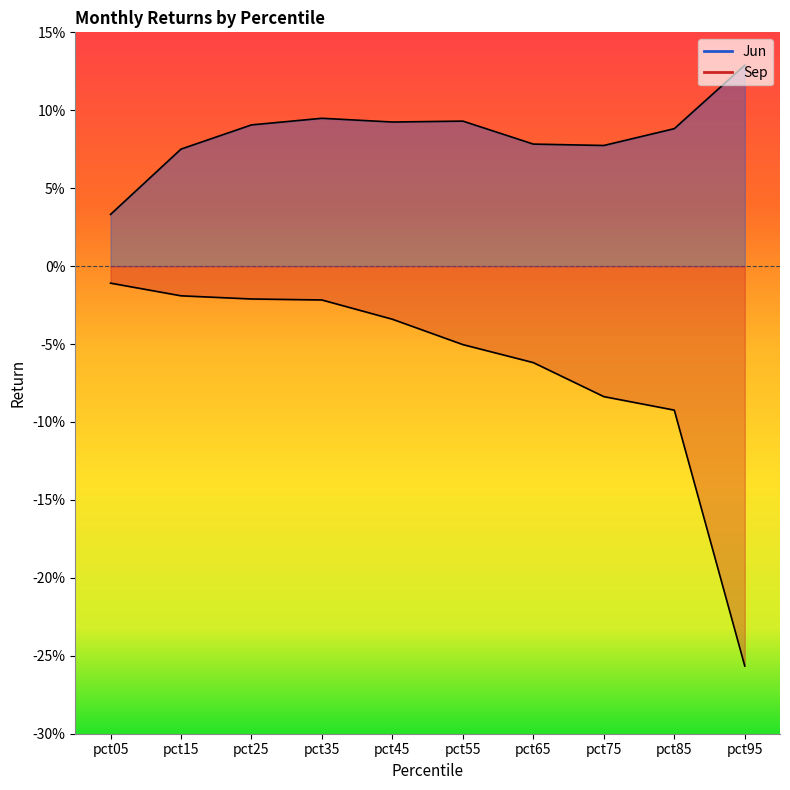

What are all the series names shown in the legend?

Jun, Sep